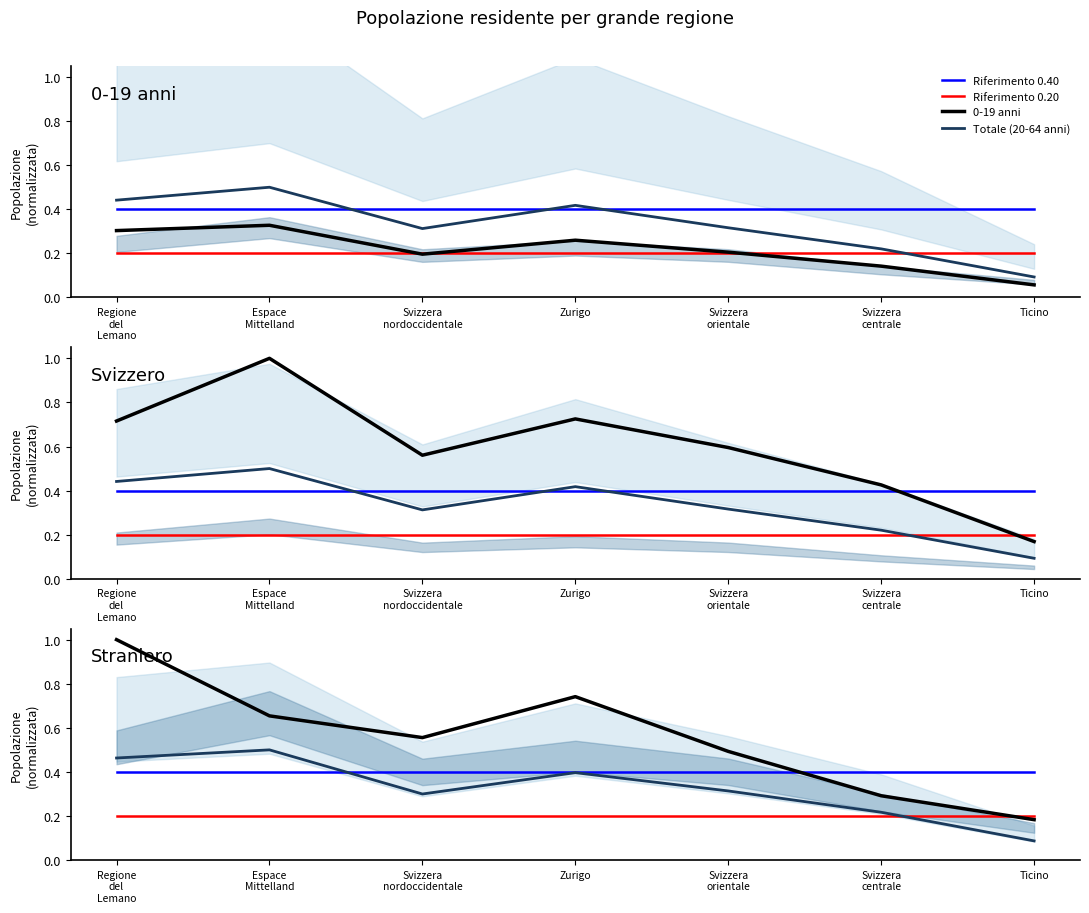

Reading right to left, extract all data points from this chart.

Totale (0-19 anni): Ticino=0.1	Svizzera centrale=0.1	Svizzera orientale=0.2	Zurigo=0.3	Svizzera nordoccidentale=0.2	Espace Mittelland=0.3	Regione del Lemano=0.3
Totale (20-64 anni): Ticino=0.1	Svizzera centrale=0.2	Svizzera orientale=0.3	Zurigo=0.4	Svizzera nordoccidentale=0.3	Espace Mittelland=0.5	Regione del Lemano=0.4
Totale (65+ anni): Ticino=0.2	Svizzera centrale=0.4	Svizzera orientale=0.6	Zurigo=0.7	Svizzera nordoccidentale=0.6	Espace Mittelland=1.0	Regione del Lemano=0.7
Straniero Totale: Ticino=0.2	Svizzera centrale=0.3	Svizzera orientale=0.5	Zurigo=0.7	Svizzera nordoccidentale=0.6	Espace Mittelland=0.7	Regione del Lemano=1.0